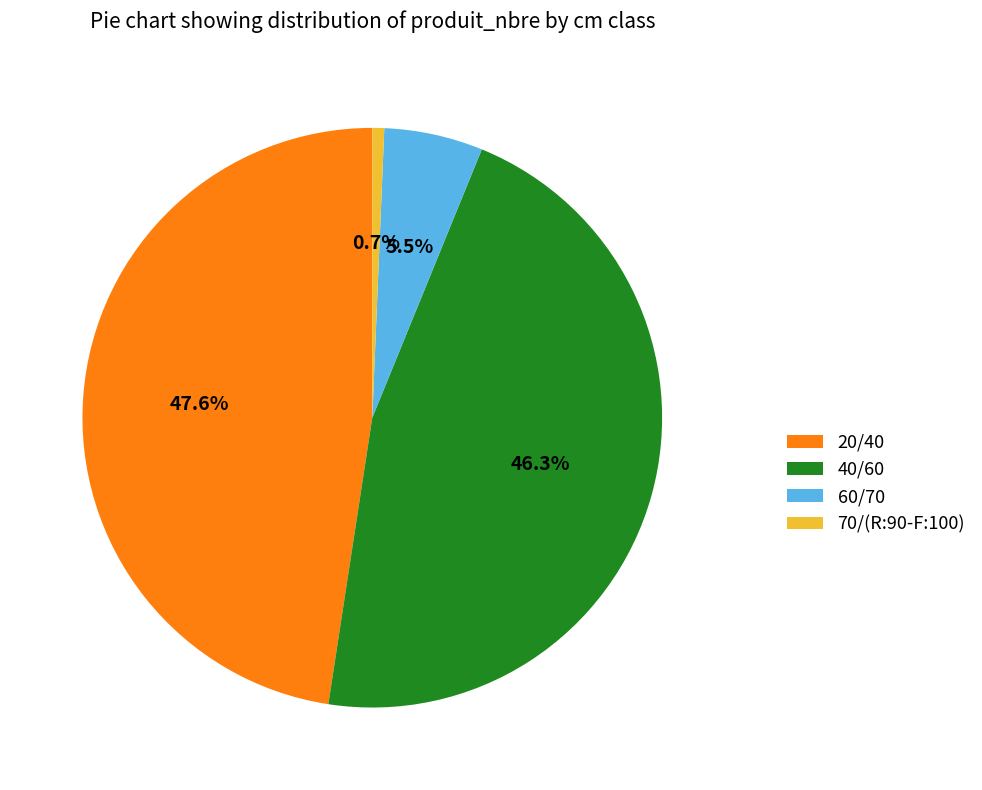

Which slice is the smallest?

70/(R:90-F:100)